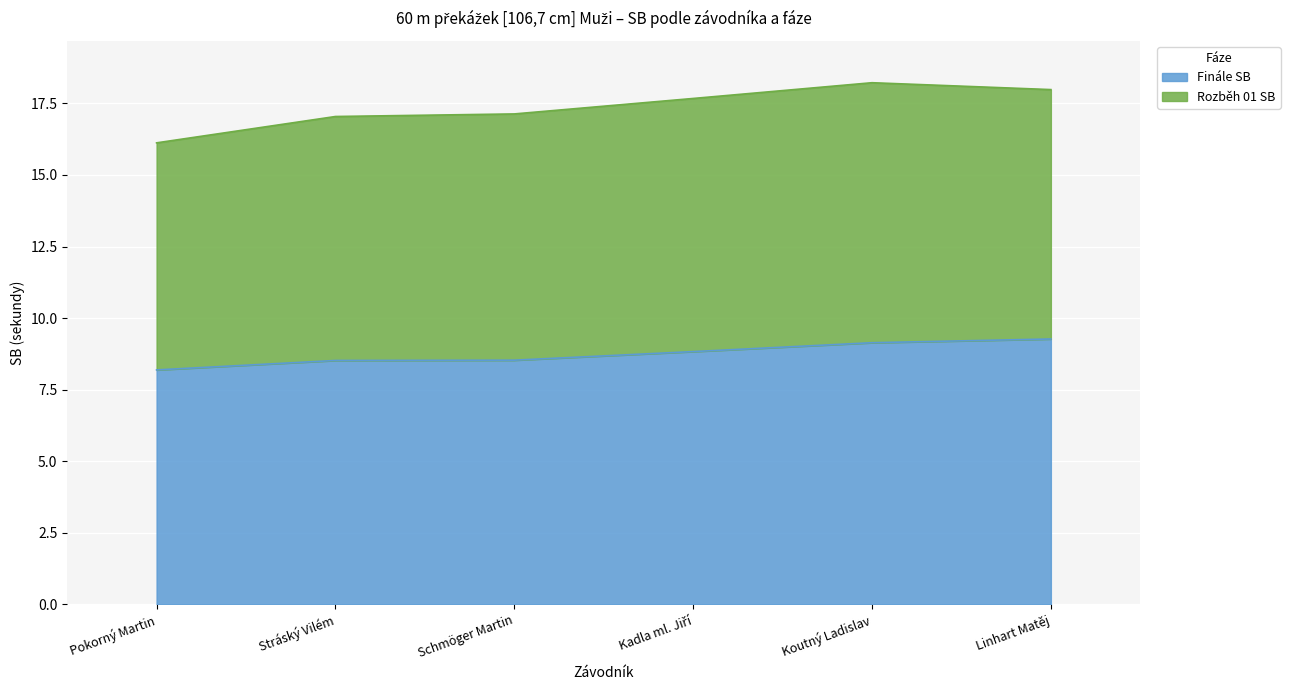

Does the chart display data point markers on the line(s)?

No